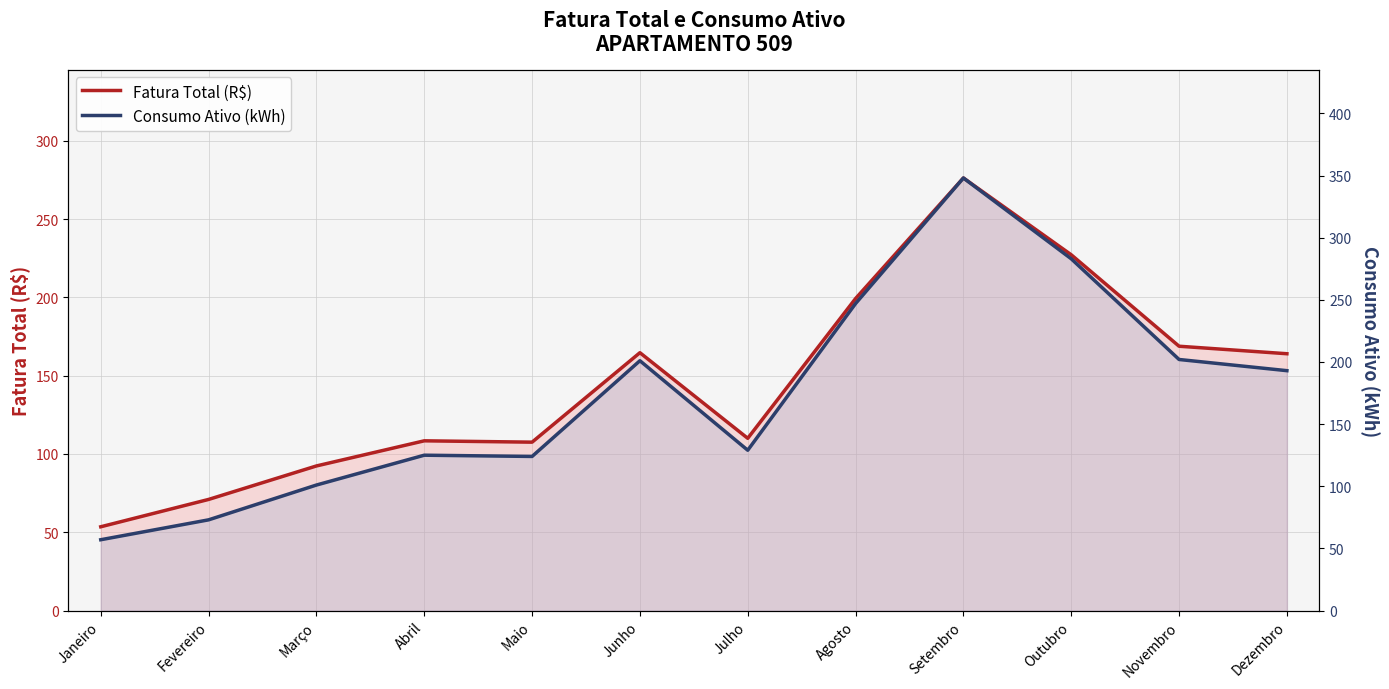

The Consumo Ativo (kWh) series shows 283.0 at Outubro. True or false?

True